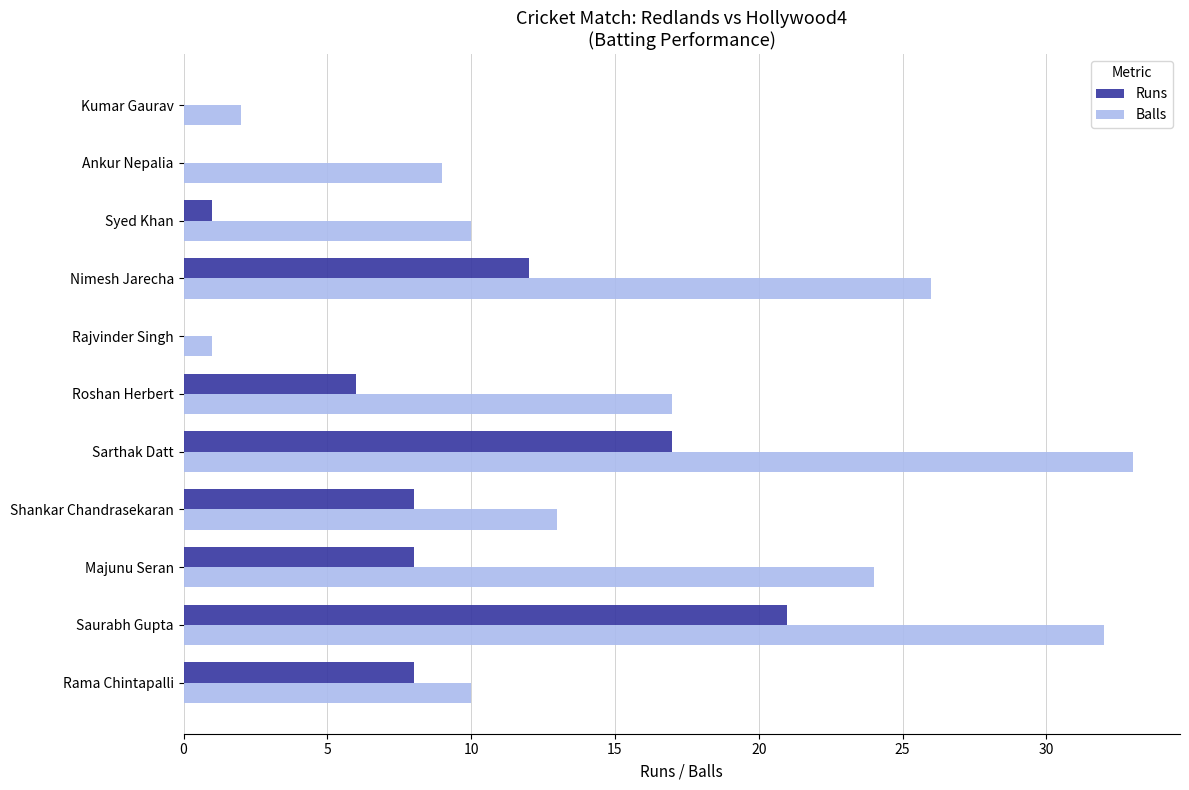

What is the sum of all Balls values?

177